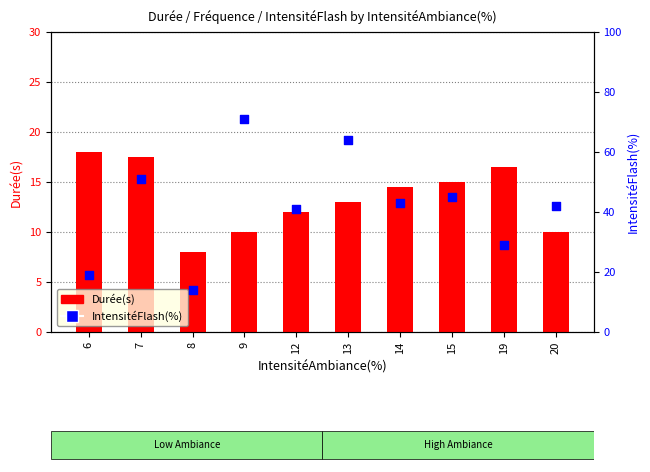

Is the value of Durée(s) at 6 greater than the value of IntensitéFlash(%) at 9?

No